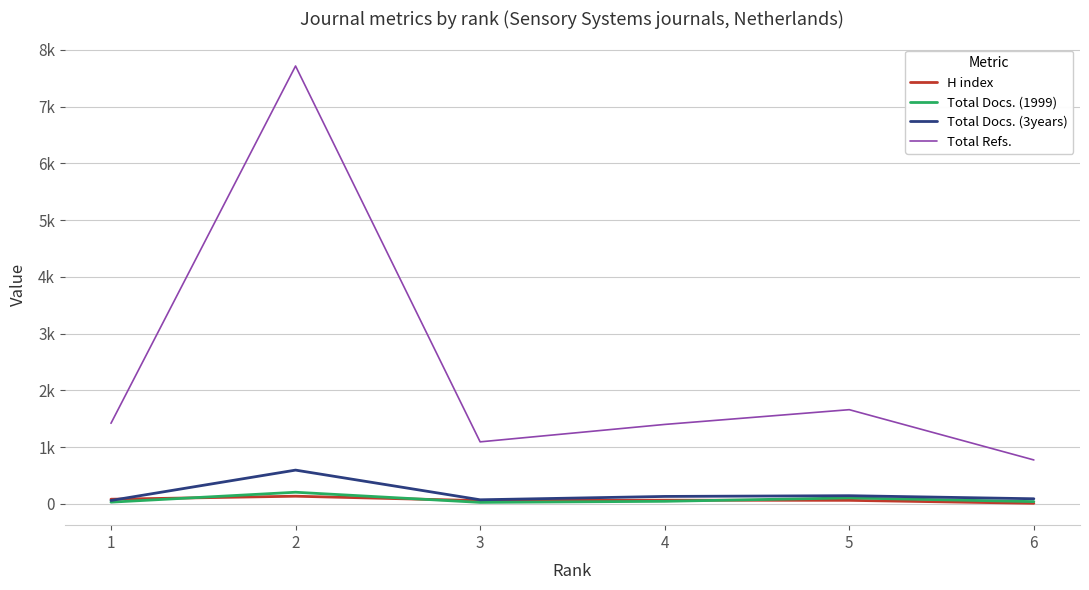

Which has a higher value, 1 or 5?

1